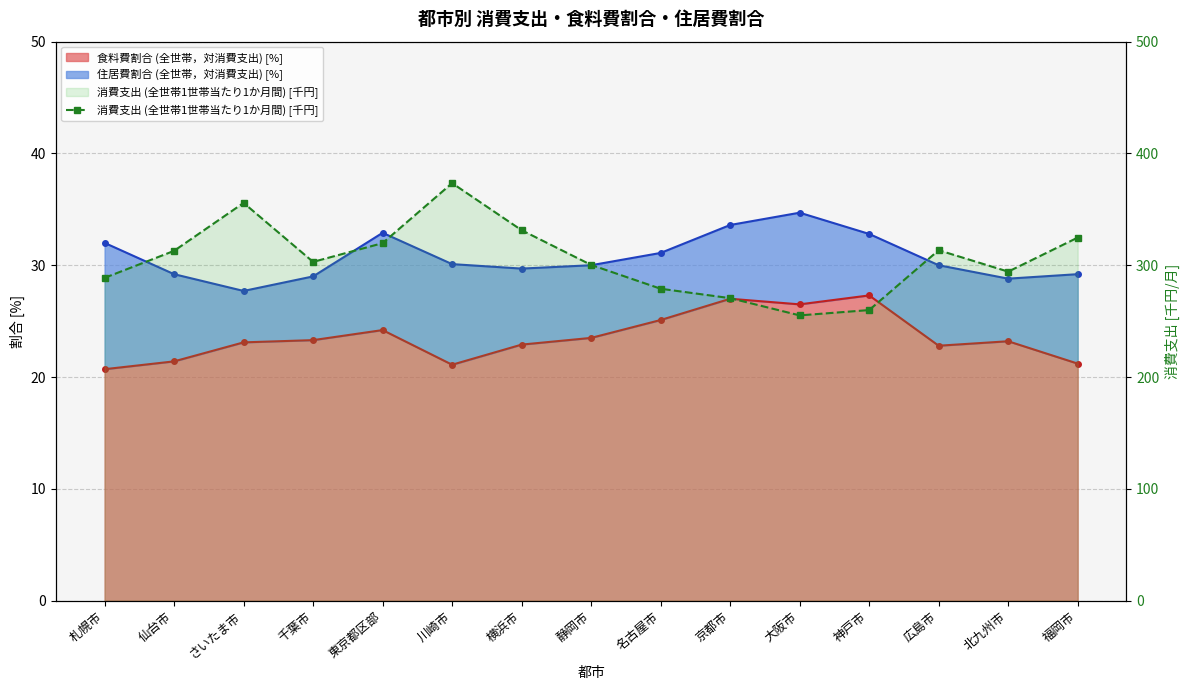

What is the label of the 1st point from the right?

福岡市